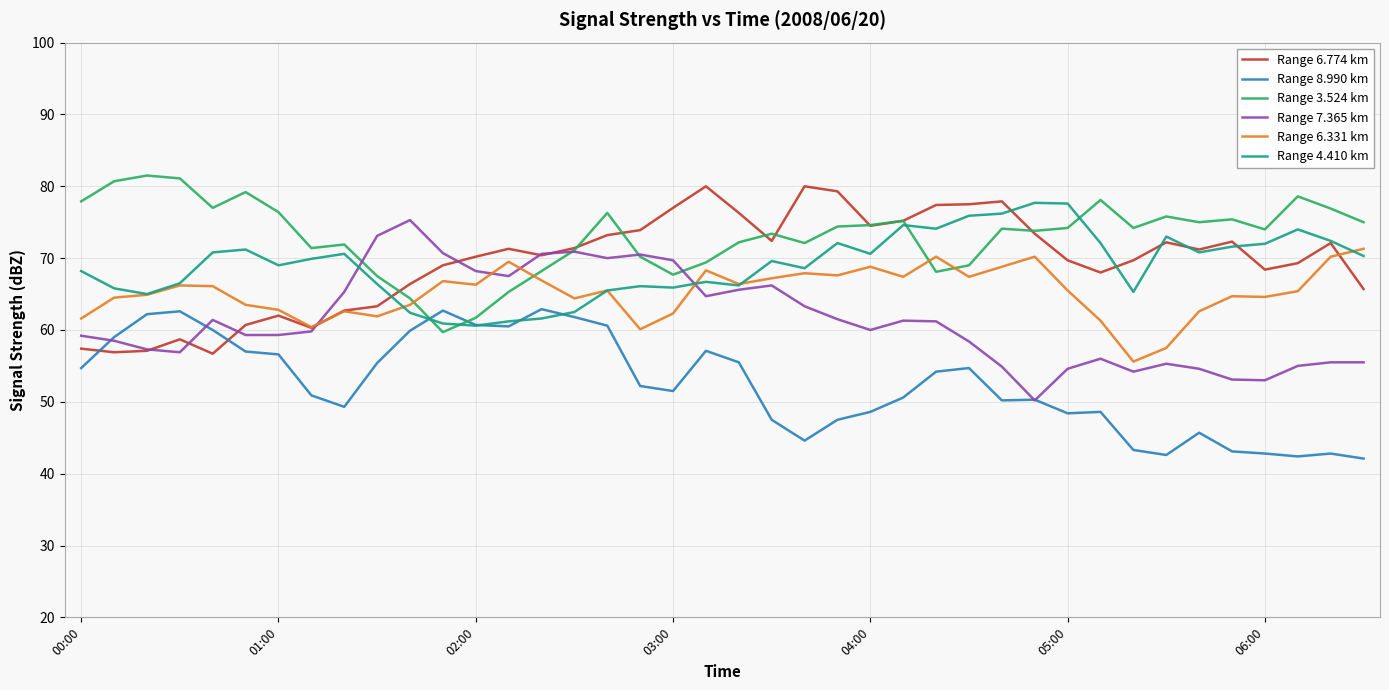

True or false: Range 8.990 km and Range 3.524 km cross at least once.

True